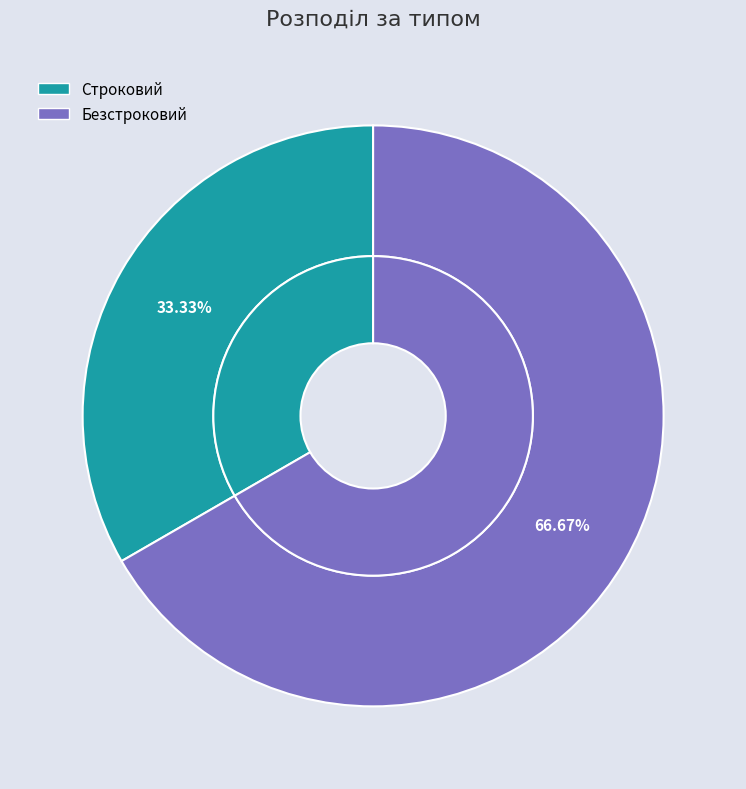

The Строковий slice represents 33% of the pie. True or false?

True